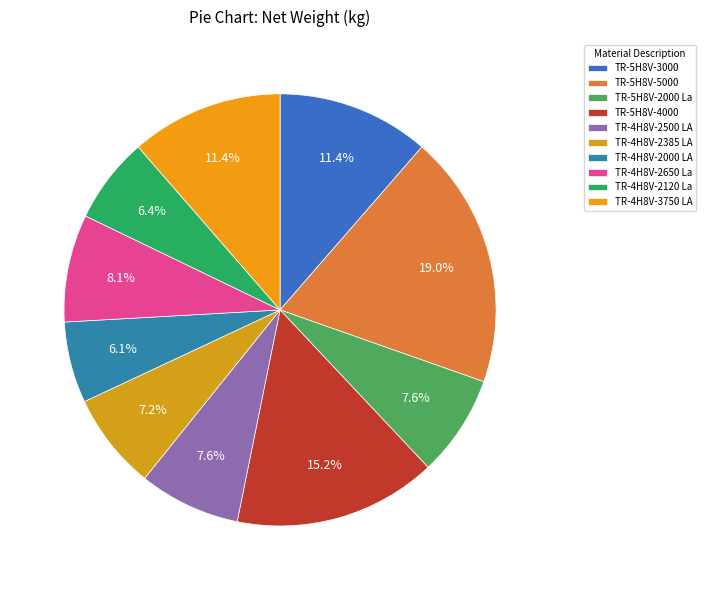

To the nearest percent, what percentage of the pie is TR-5H8V-3000?

11%